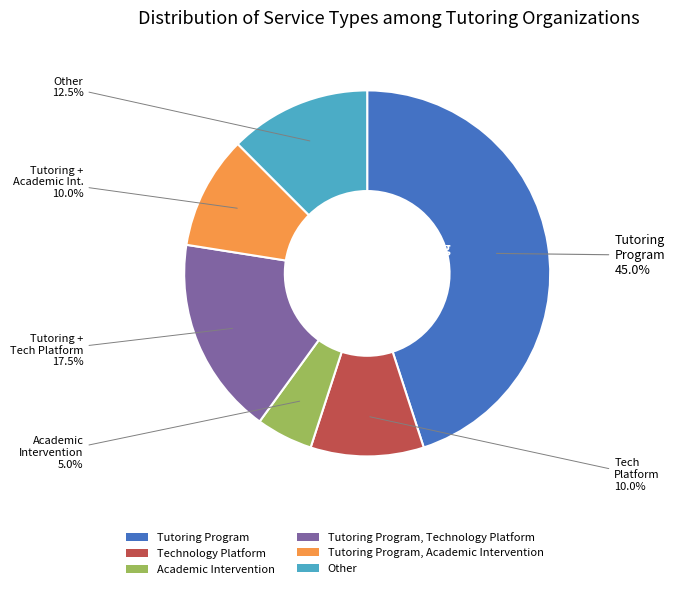

Do Tutoring Program, Academic Intervention and Tutoring Program, Technology Platform together represent more than half of the pie?

No